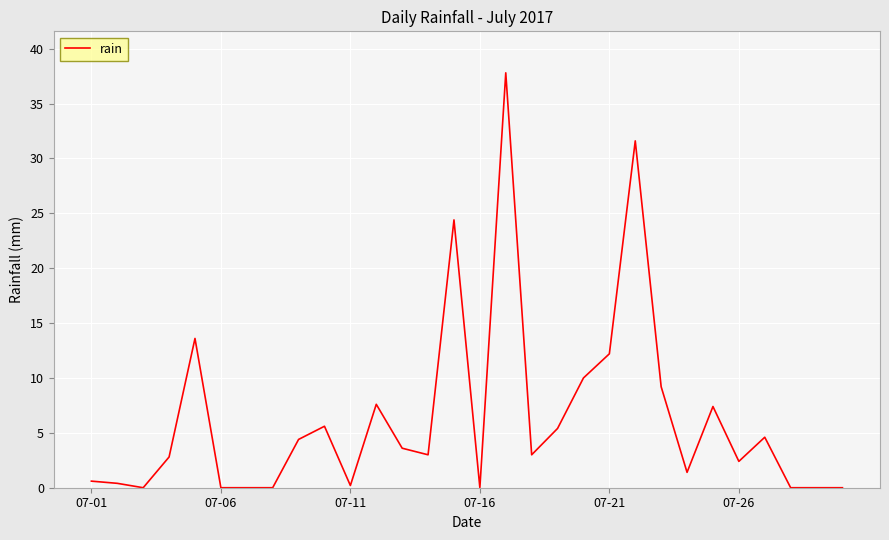

What is the difference between the maximum and minimum values?

37.8